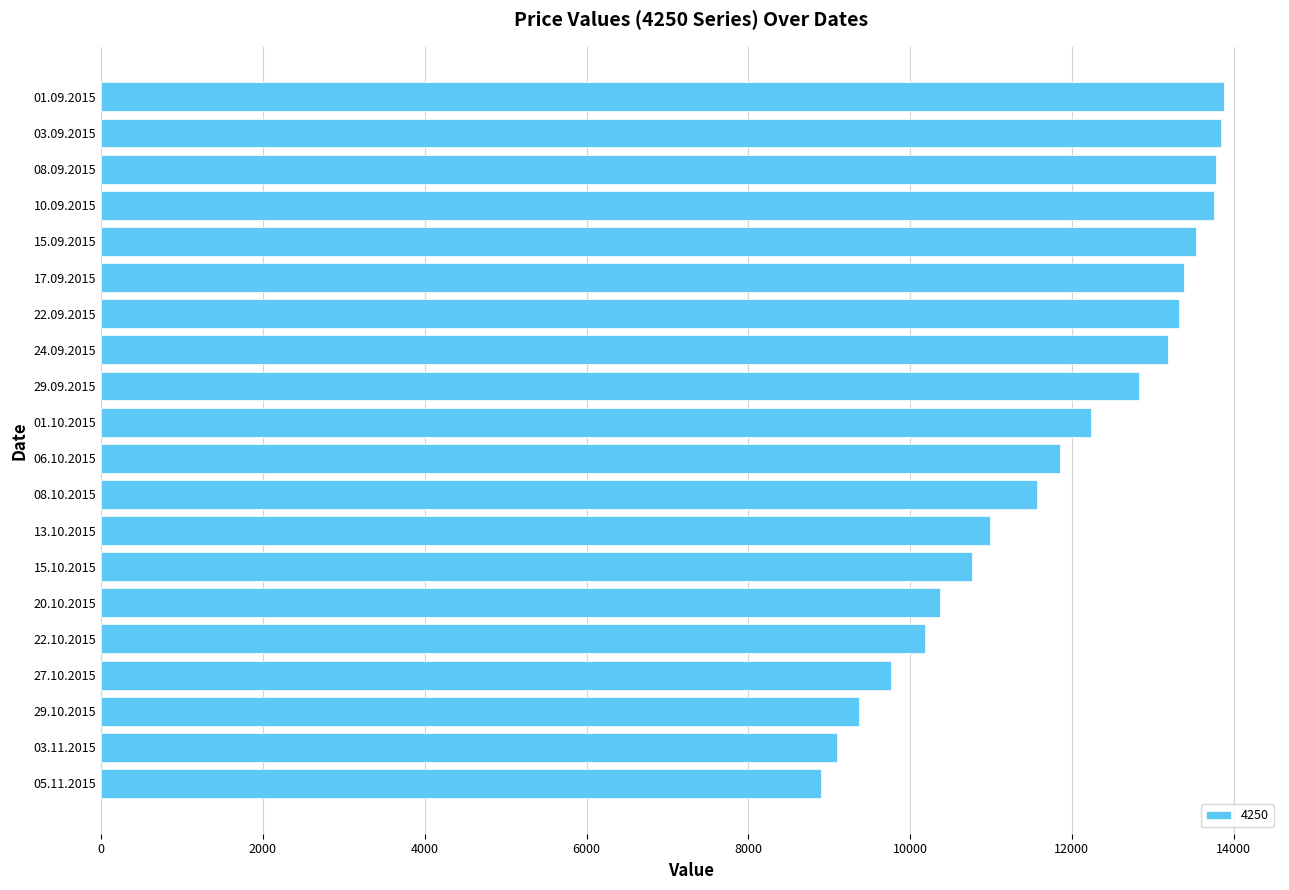

Count the number of data series in this chart.

1